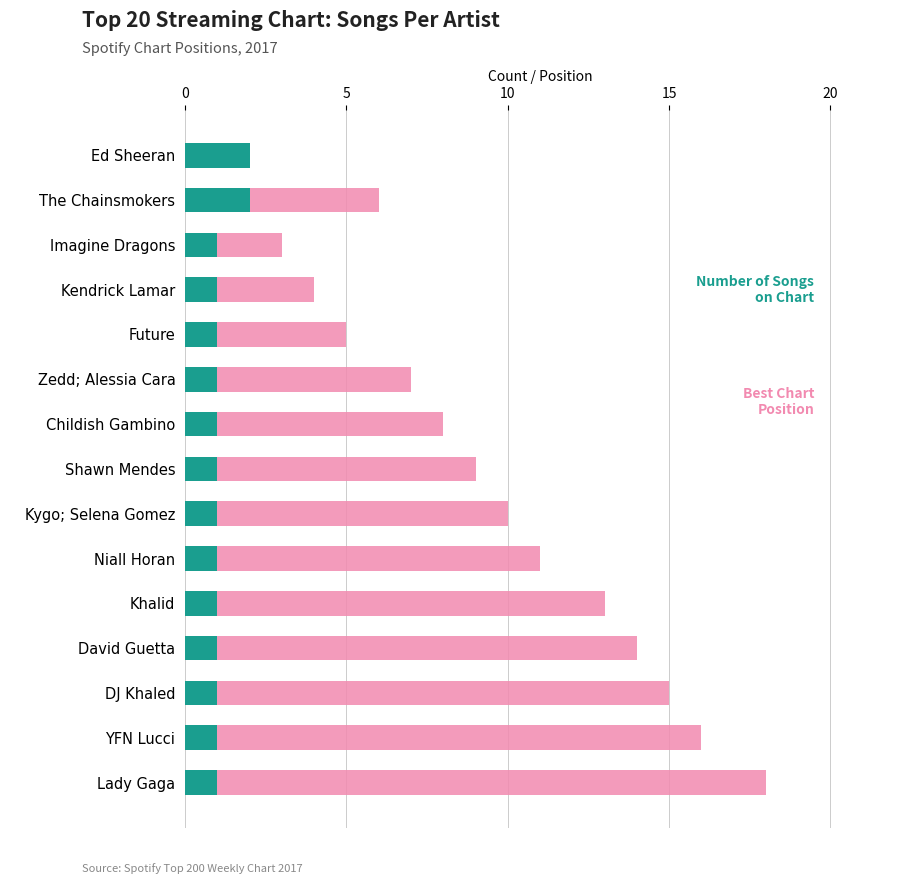

What is the minimum value for Number of Songs on Chart?

1